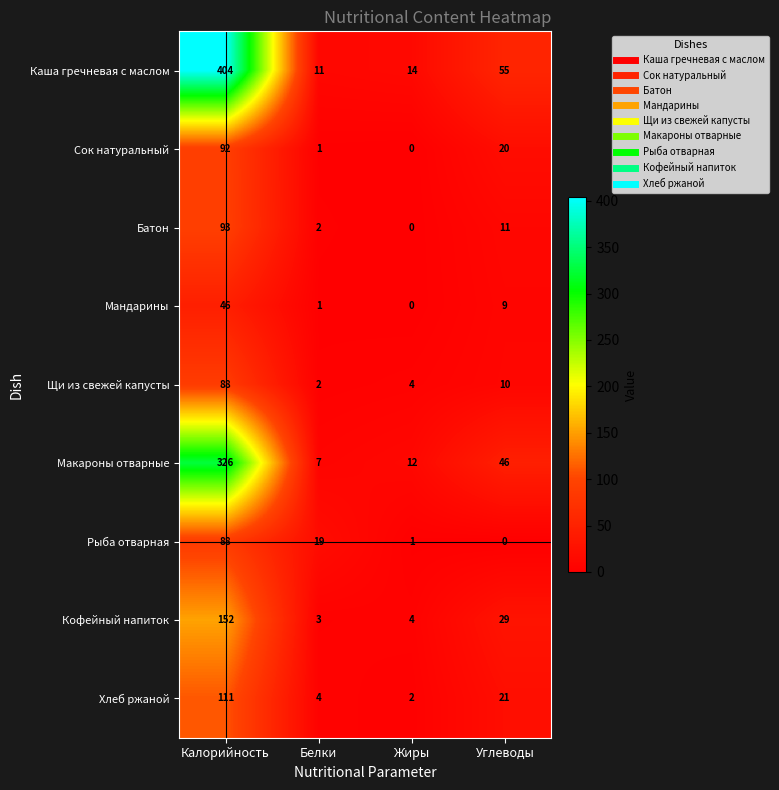

Which label corresponds to the largest value in the chart?

Калорийность